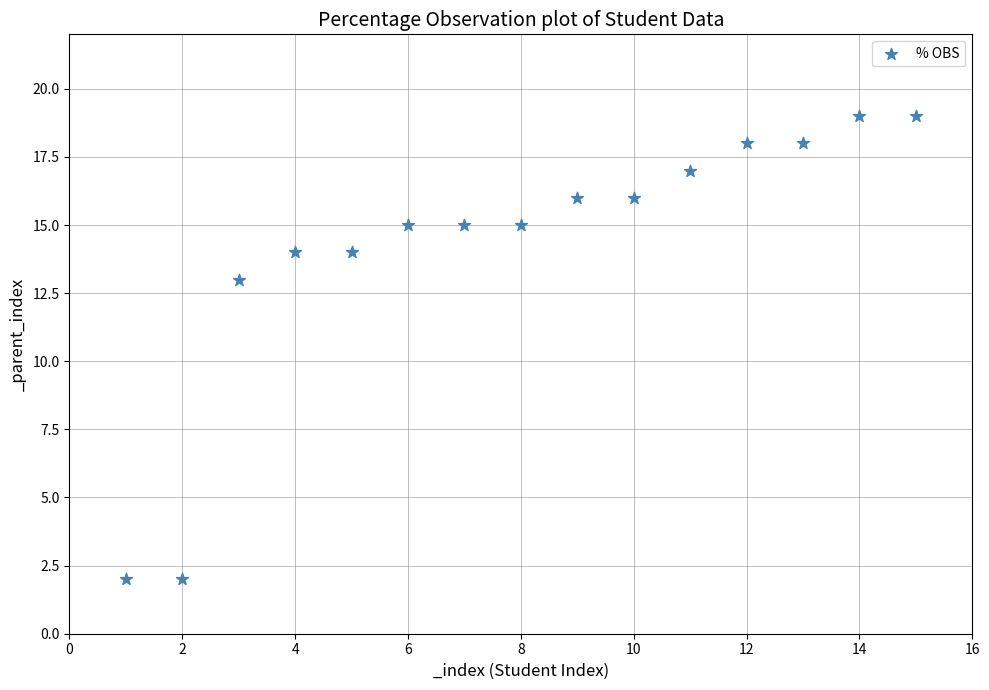

What Y value in the scatter plot is closest to 10?

13